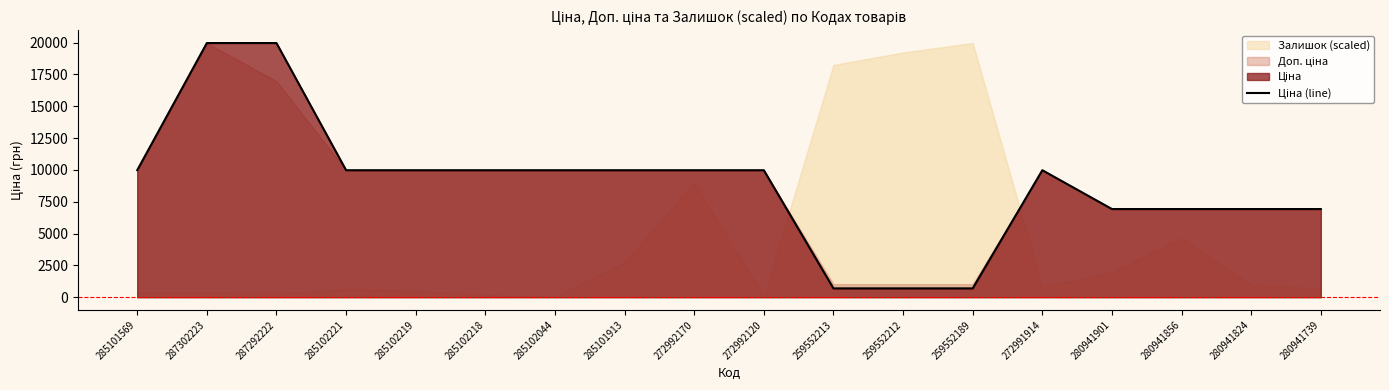

The chart shows a value of 16784.2 at 285102044. True or false?

False